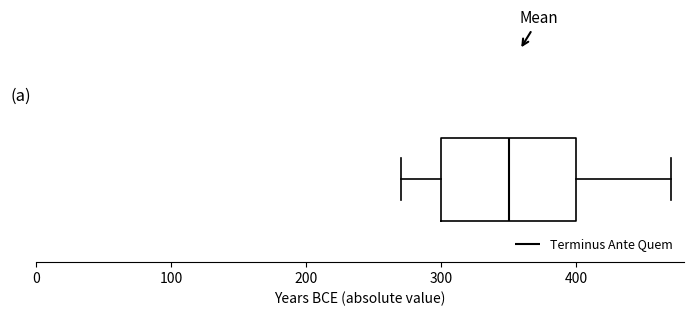

Where does the left whisker of the box end on the x-axis? The values are not printed on the chart, so give them approximately, as read against the axis.

270